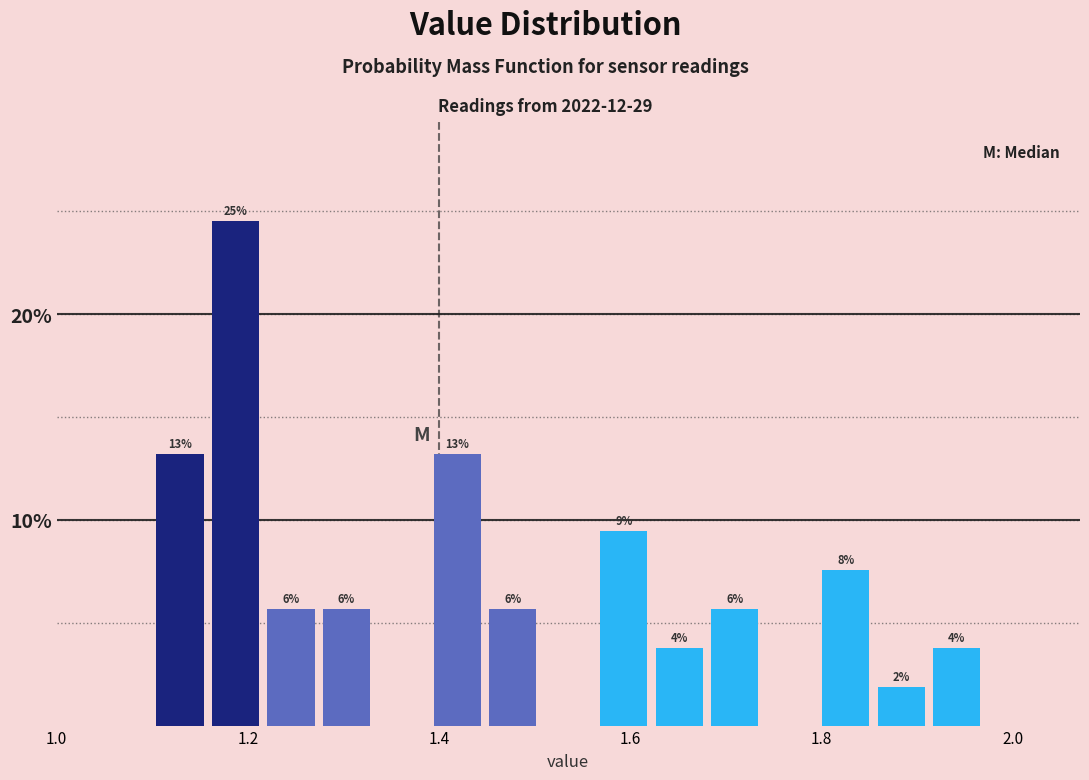

Around what value on the x-axis is the tallest bar? Give the approximate position of its centre, as read against the axis.

1.18